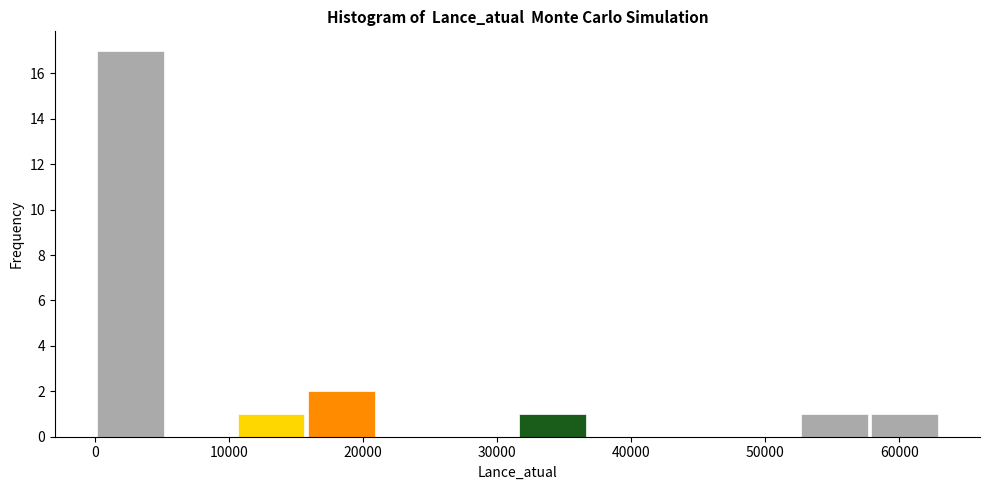

Reading left to right, transcribe this chart: for each bar, give the range it covers on the x-axis and its height. Neither the bar edges nor the heights are printed on the chart, so give them approximately, as read against the axes.

0 to 5000: 17
5000 to 11000: 0
11000 to 16000: 1
16000 to 21000: 2
21000 to 26000: 0
26000 to 32000: 0
32000 to 37000: 1
37000 to 42000: 0
42000 to 47000: 0
47000 to 53000: 0
53000 to 58000: 1
58000 to 63000: 1